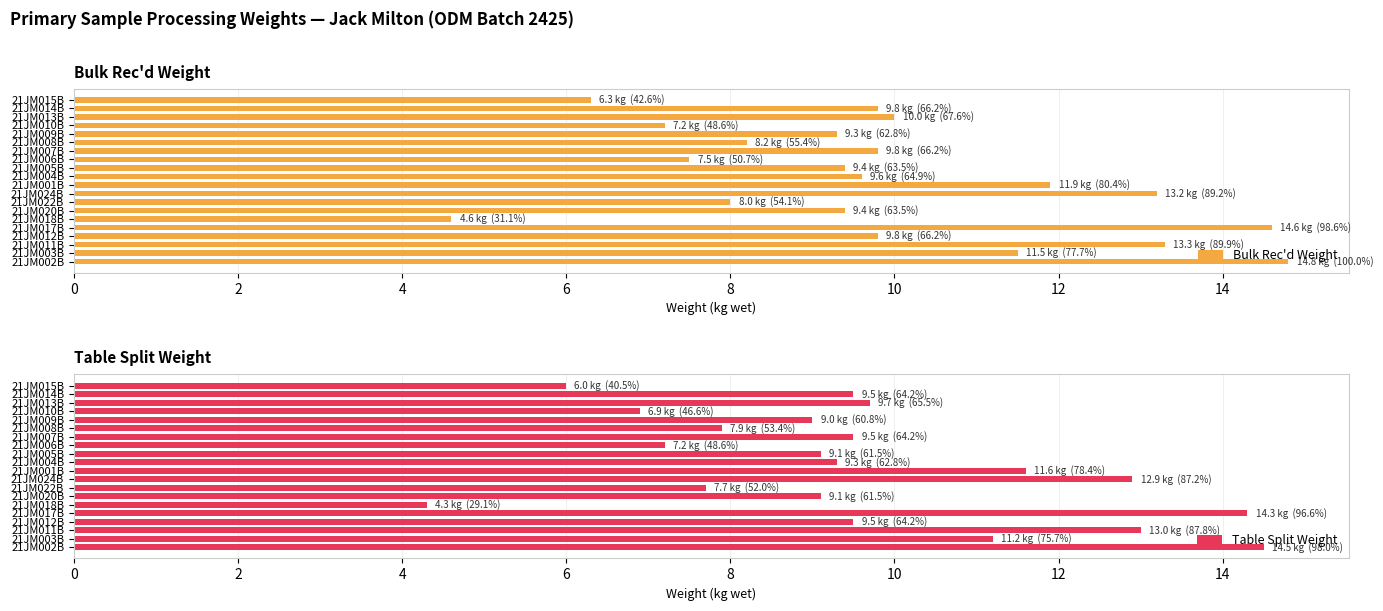

What is the difference between the maximum and second lowest values in the Bulk Rec'd Weight series?

8.5